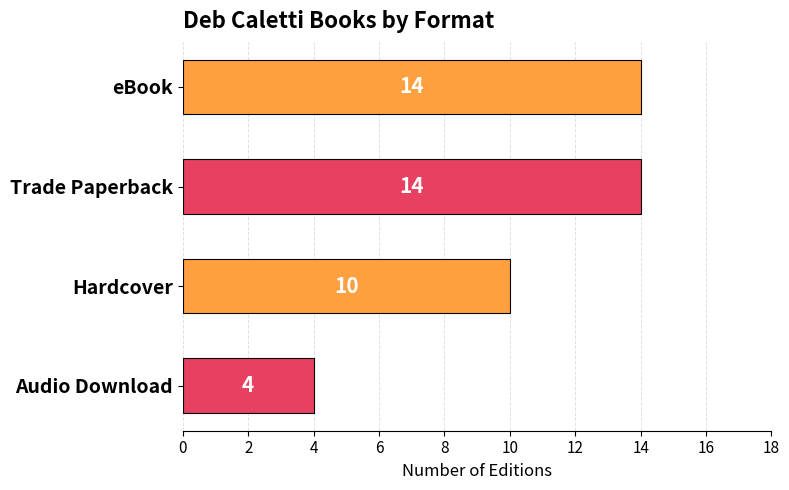

What is the label of the 4th bar from the bottom?

eBook